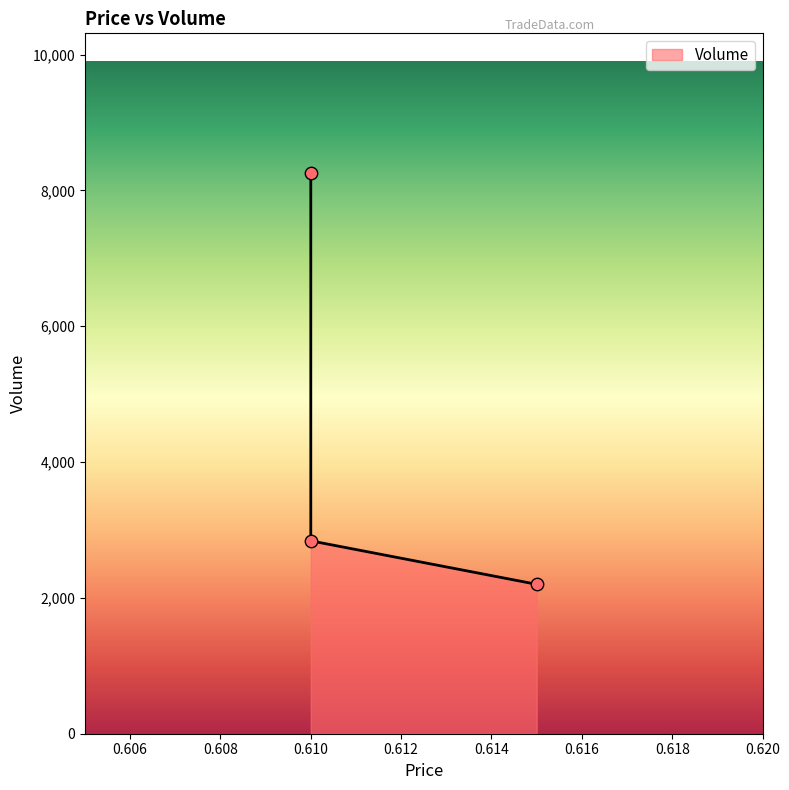

Between 0.61 and 0.61, which is larger?

0.61